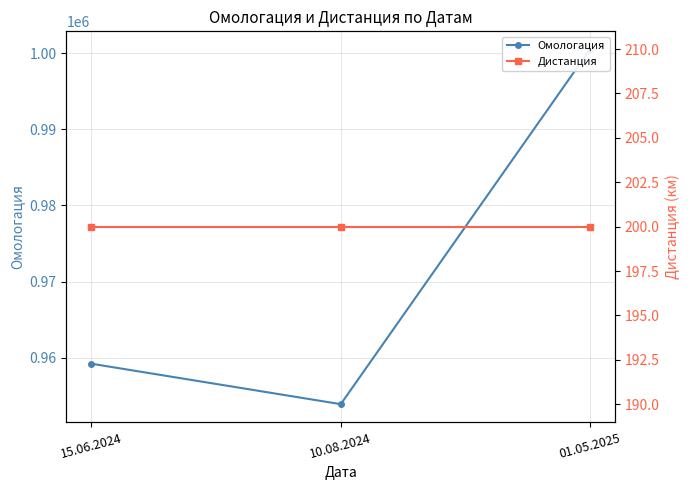

What are all the series names shown in the legend?

Омологация, Дистанция